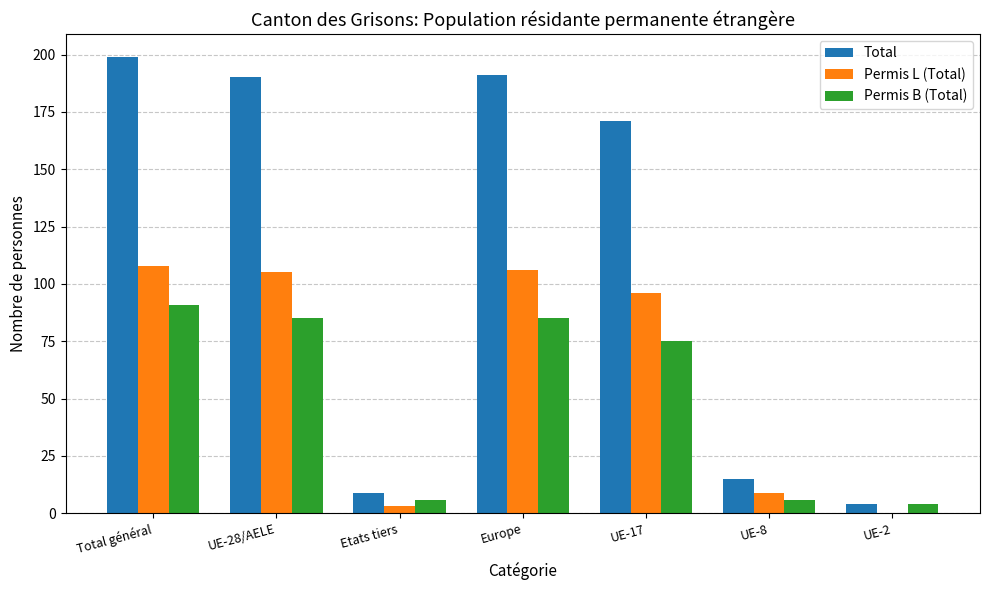

Reading right to left, what are all the values shown in this chart?

Total: 4	15	171	191	9	190	199
Permis L (Total): 0	9	96	106	3	105	108
Permis B (Total): 4	6	75	85	6	85	91